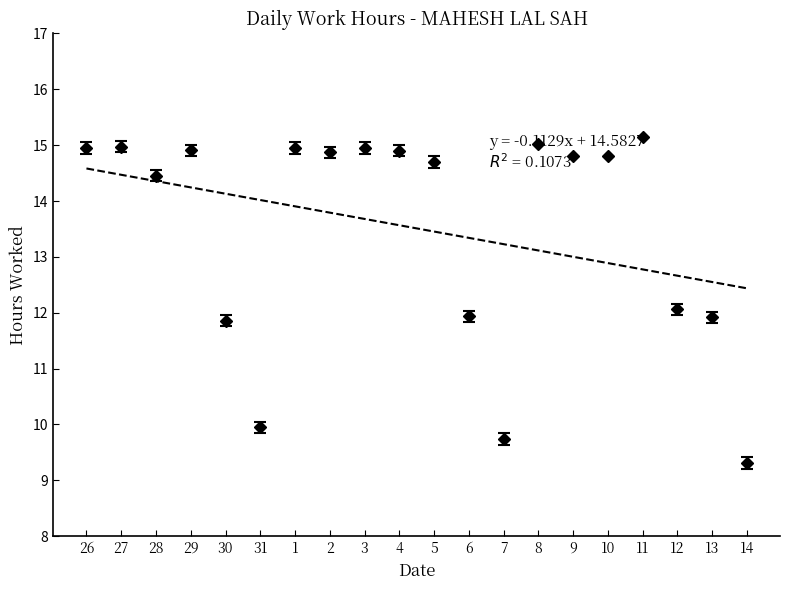

At which category does the chart reach its minimum across all series?

14